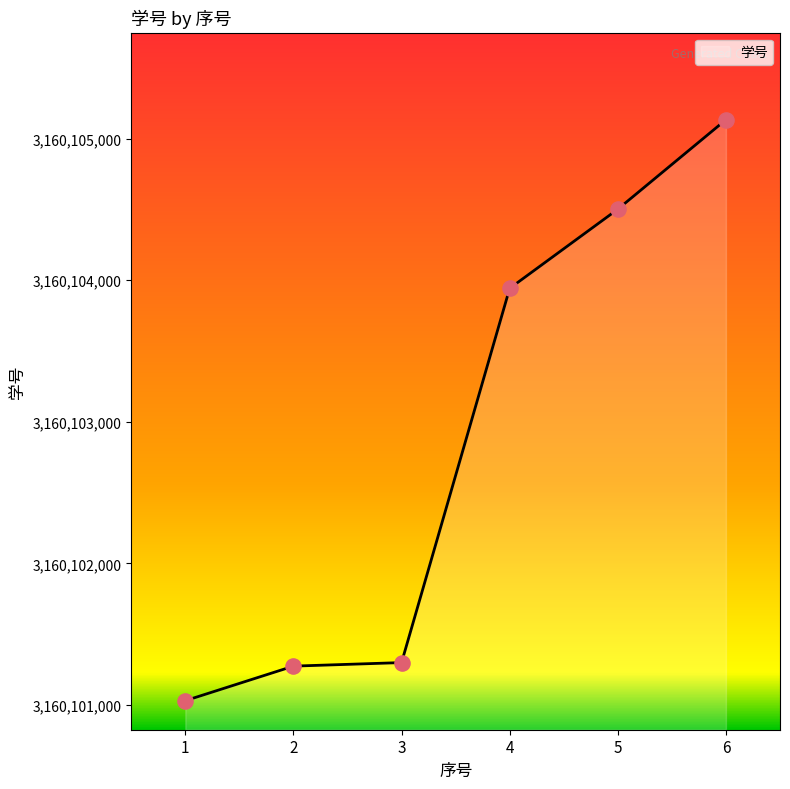

Which has a higher value, 1 or 3?

3